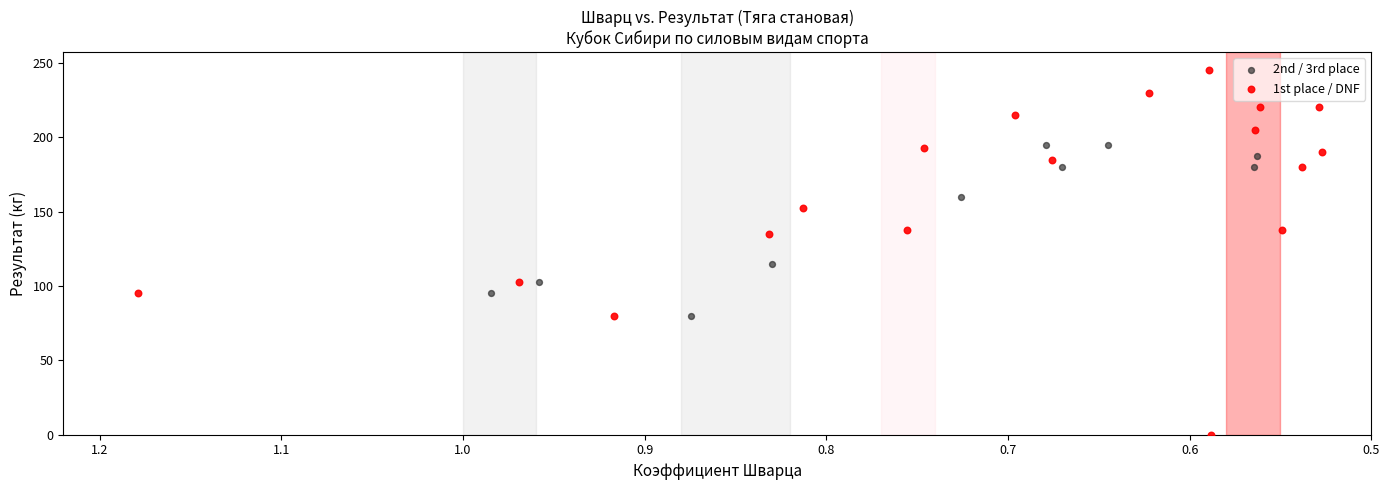

What are all the series names shown in the legend?

2nd / 3rd place, 1st place / DNF